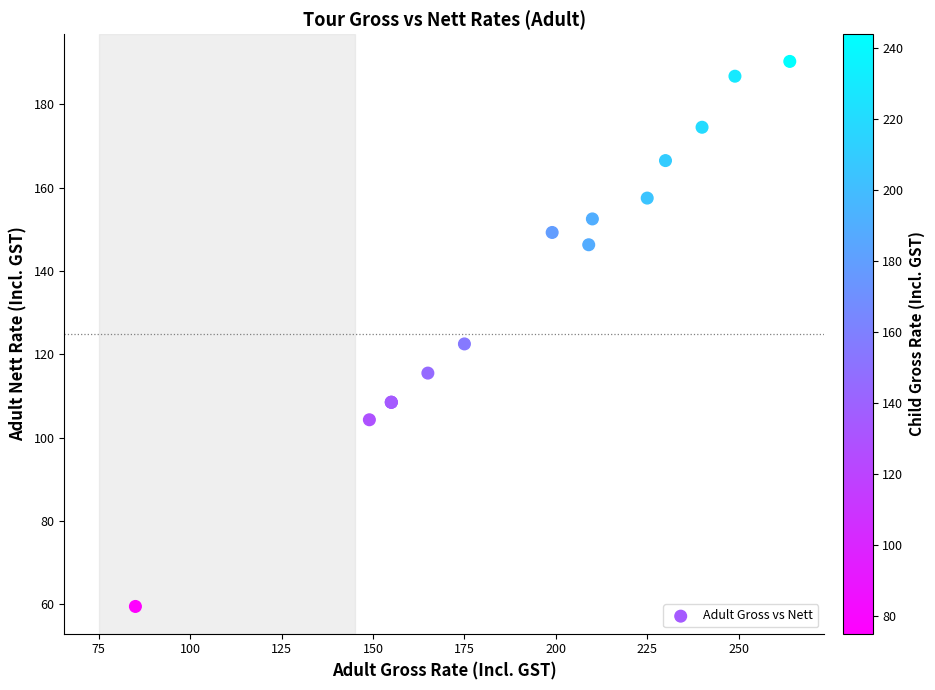

What Y value in the scatter plot is closest to 124?

122.5